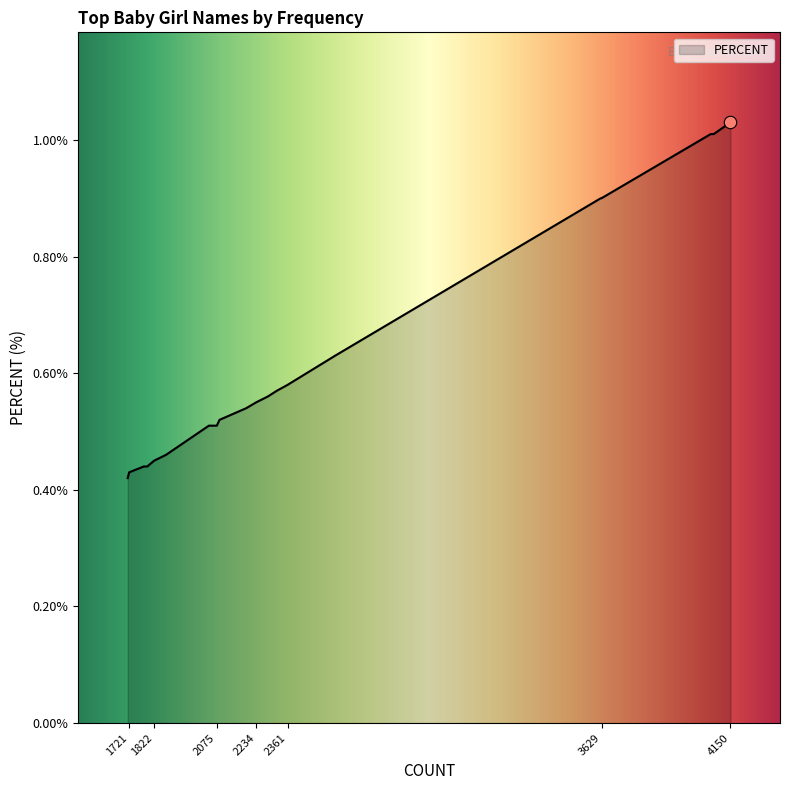

What is the change in value from EMMA to SCARLETT?

-0.6